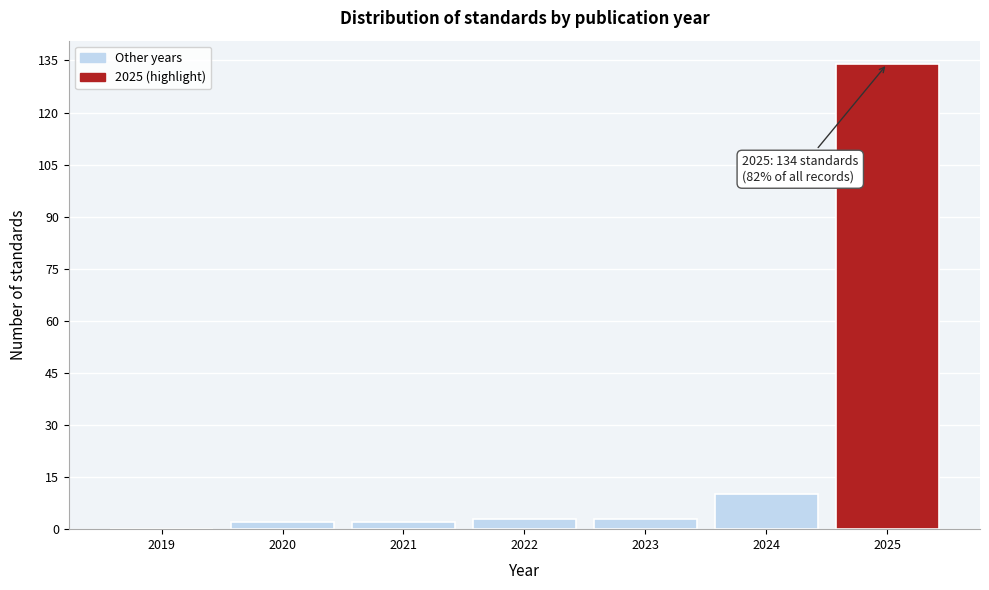

Reading left to right, what are all the values shown in this chart?

2019=0	2020=2	2021=2	2022=3	2023=3	2024=10	2025=134